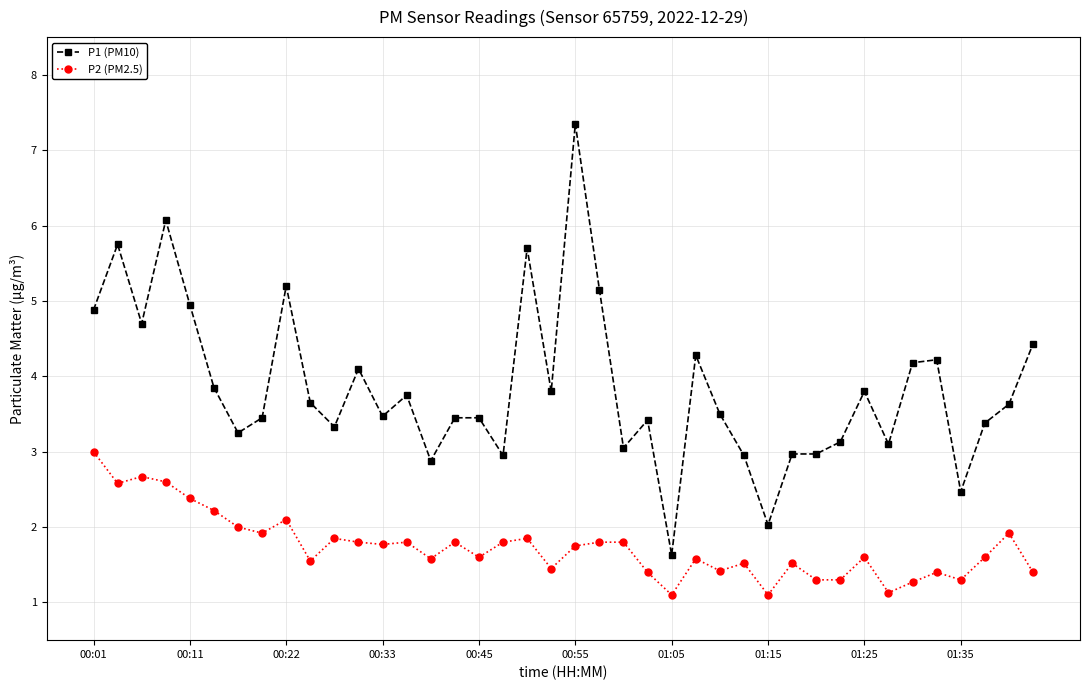

Count the number of data series in this chart.

2